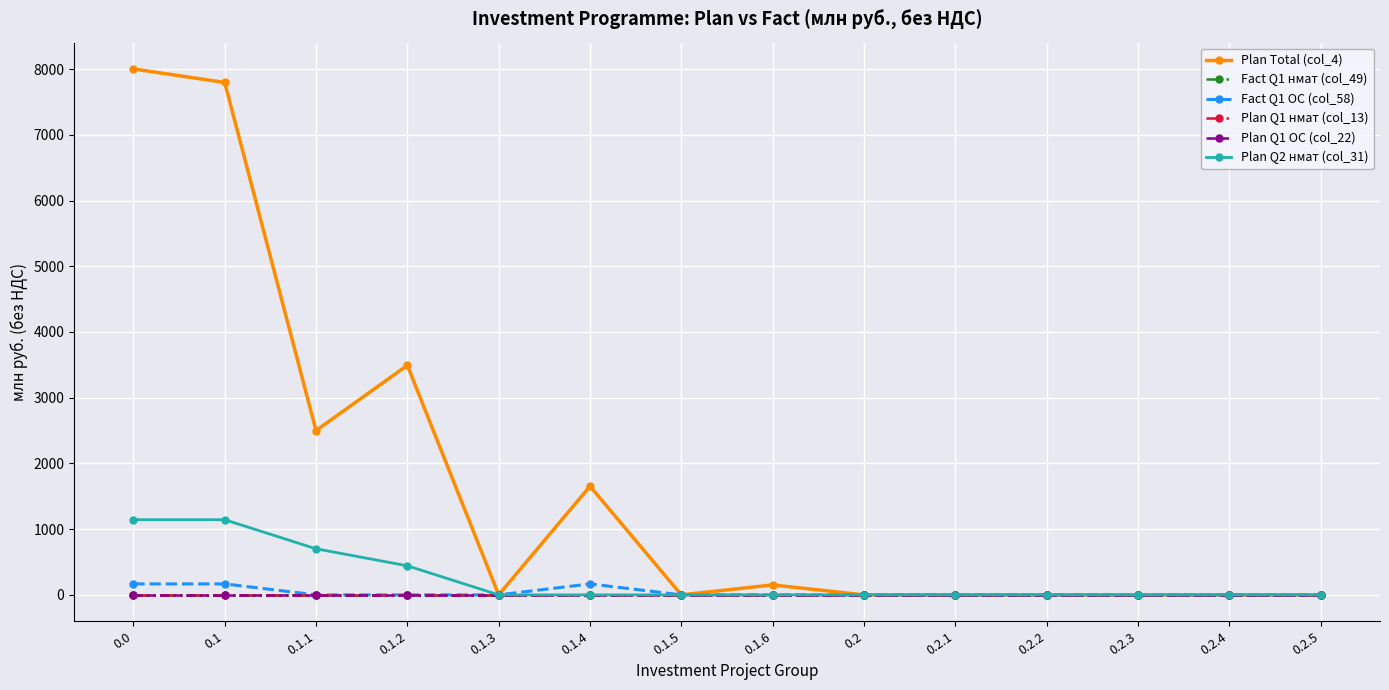

True or false: Plan Q2 нмат (col_31) has more than 1 interior local peaks.

False